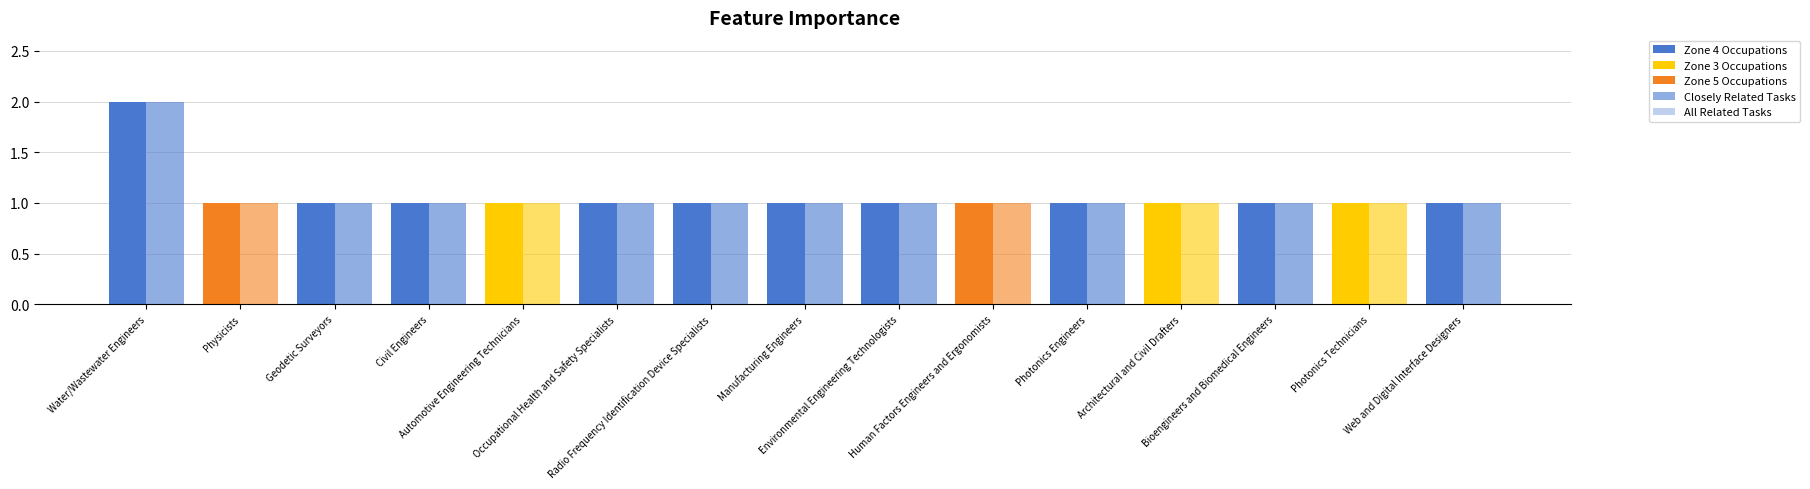

Rank the series by their maximum value, from lowest to highest.

Closely Related Tasks, All Related Tasks